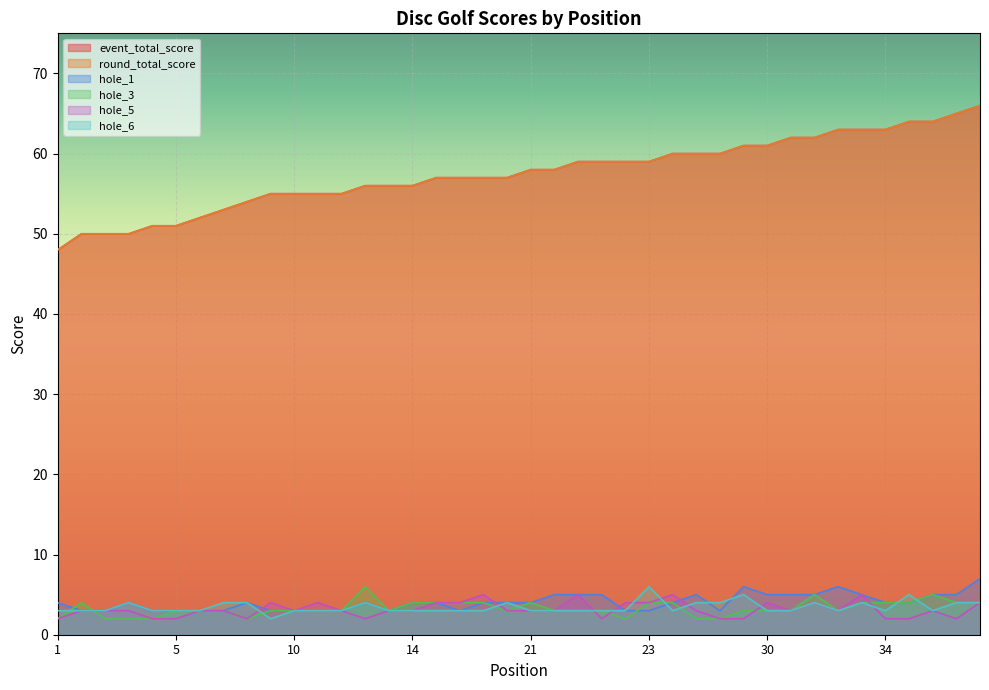

List the series in order of their peak value, lowest first.

hole_5, hole_3, hole_6, hole_1, event_total_score, round_total_score